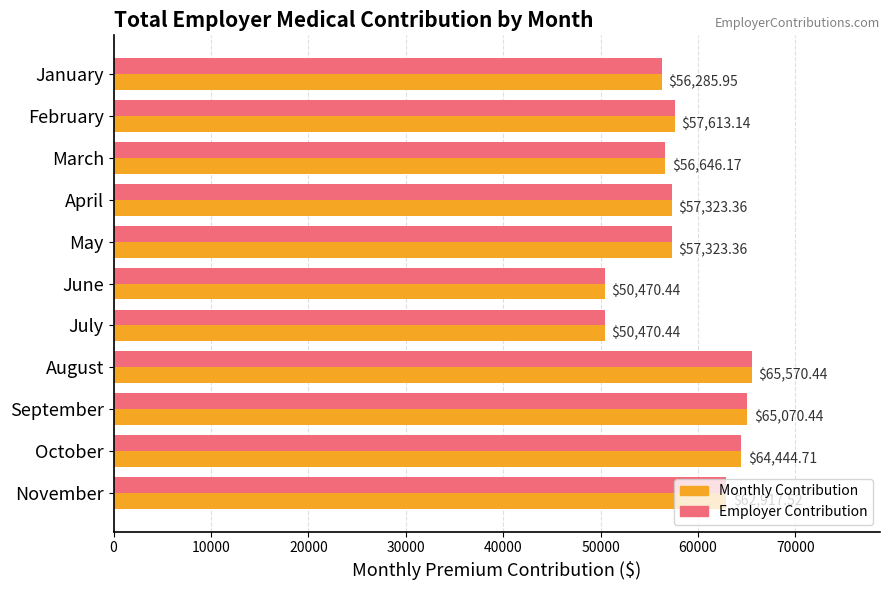

Which category has the highest value in the Monthly Contribution series?

August